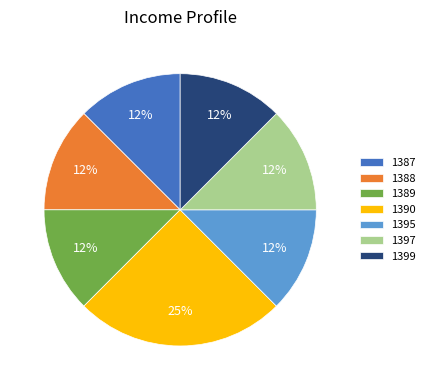

True or false: 1388 accounts for 12% of the total.

True